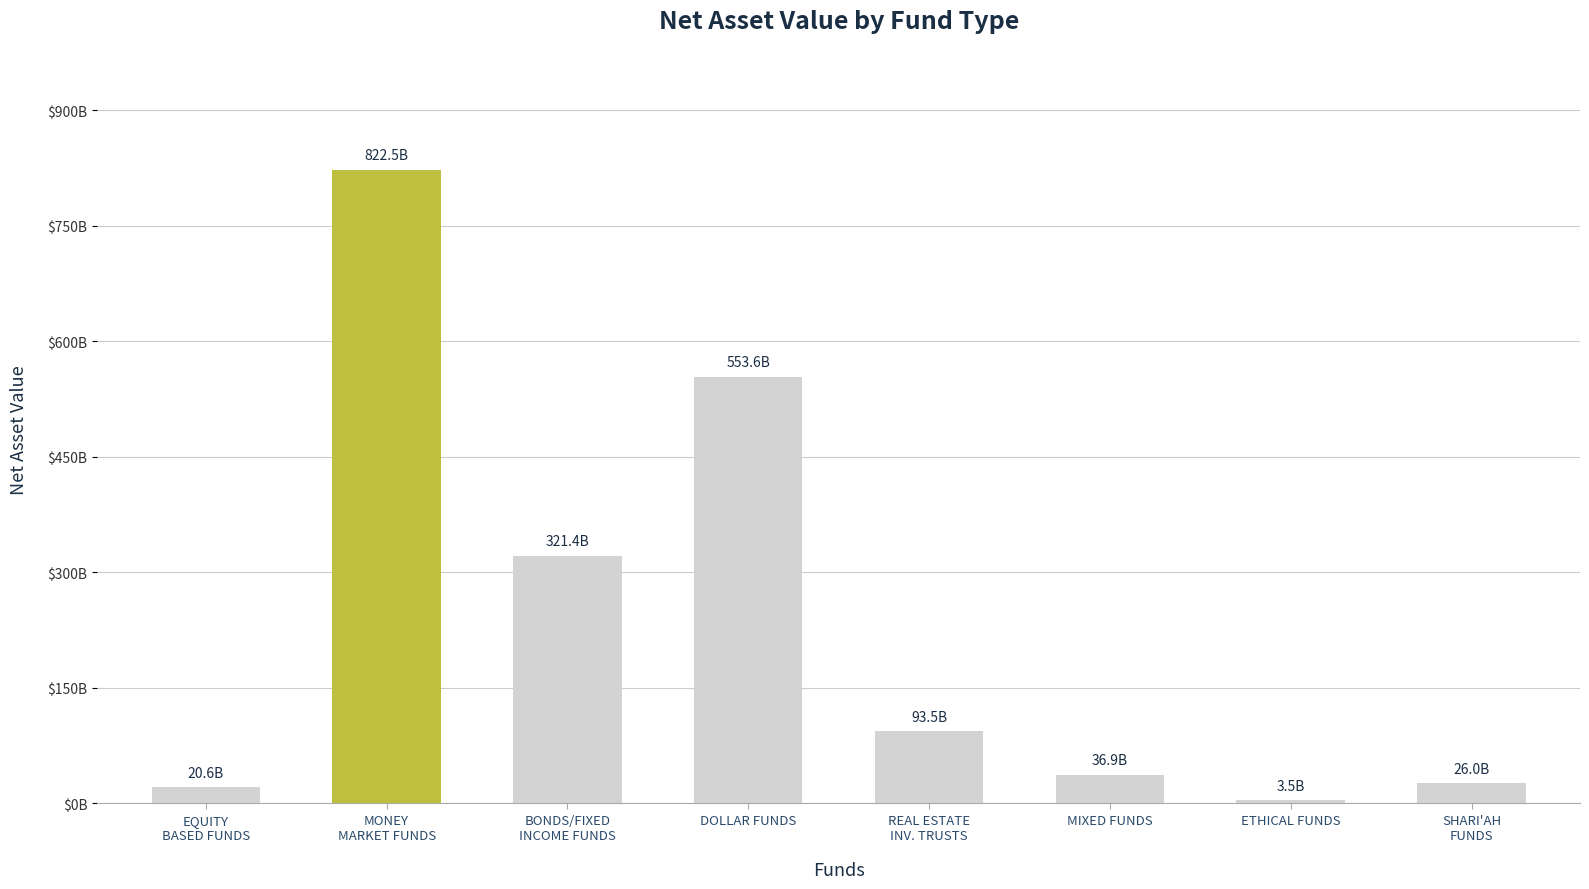

Are the bars horizontal?

No